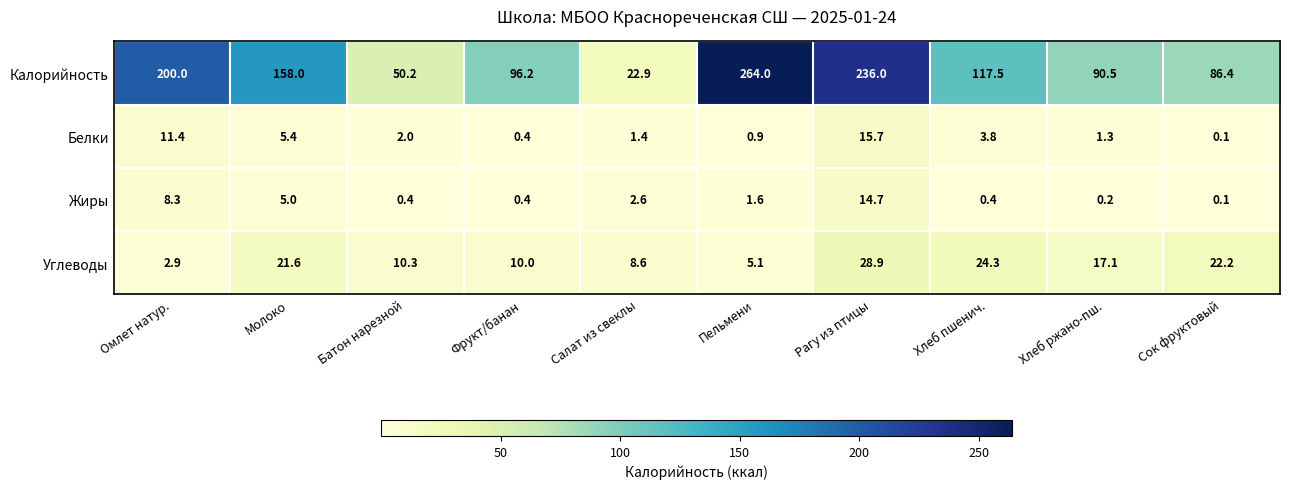

What is the lowest value of the Углеводы series?

2.9